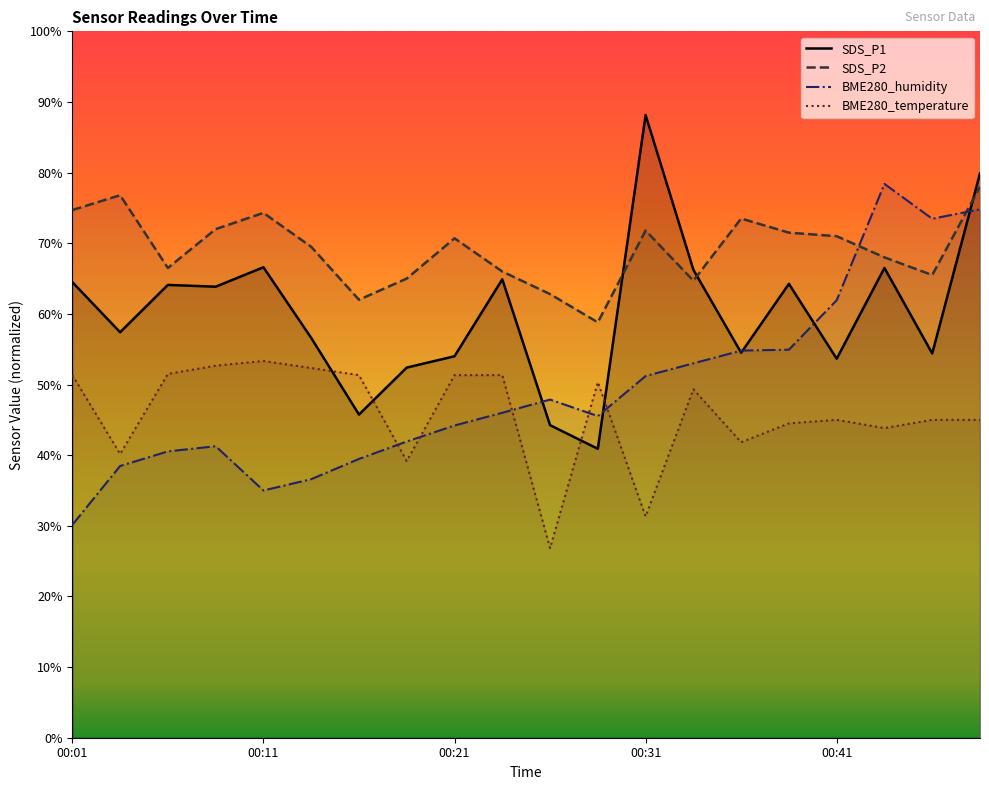

Which category has the lowest value in the BME280_humidity series?

00:01